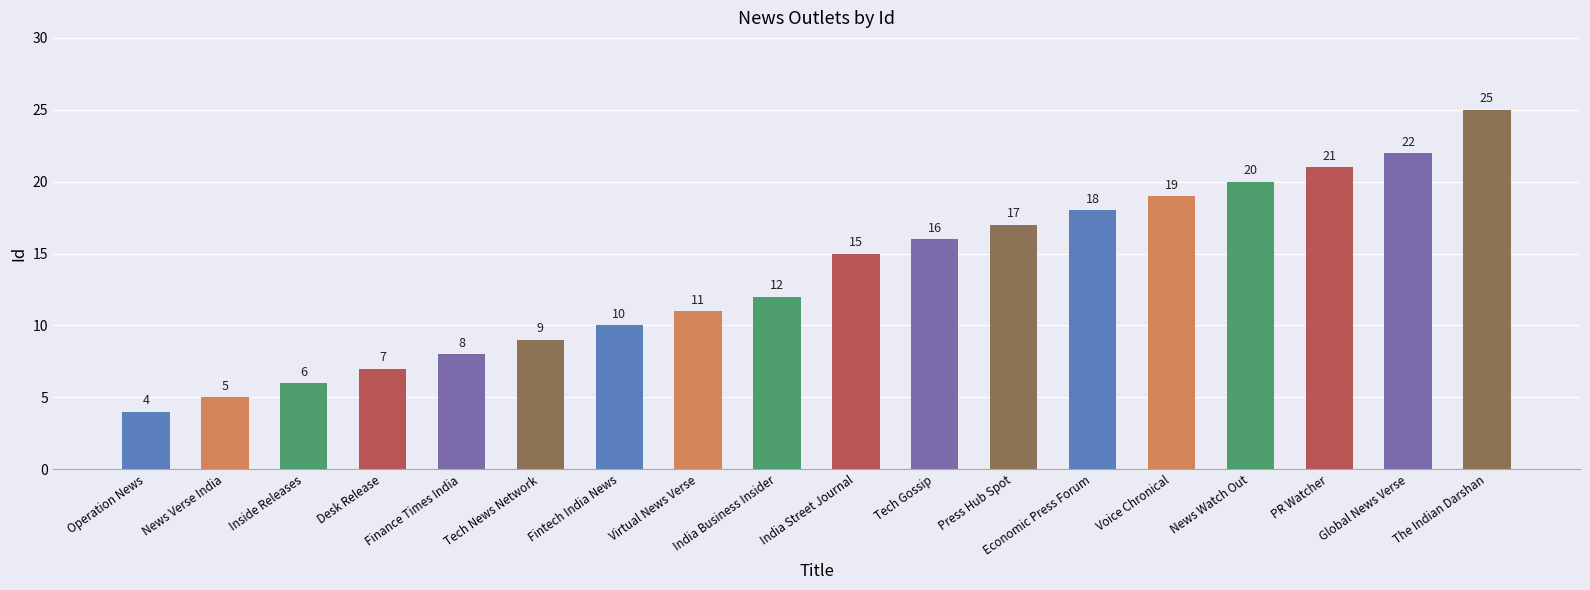

Reading left to right, what are all the values shown in this chart?

Operation News=4	News Verse India=5	Inside Releases=6	Desk Release=7	Finance Times India=8	Tech News Network=9	Fintech India News=10	Virtual News Verse=11	India Business Insider=12	India Street Journal=15	Tech Gossip=16	Press Hub Spot=17	Economic Press Forum=18	Voice Chronical=19	News Watch Out=20	PR Watcher=21	Global News Verse=22	The Indian Darshan=25